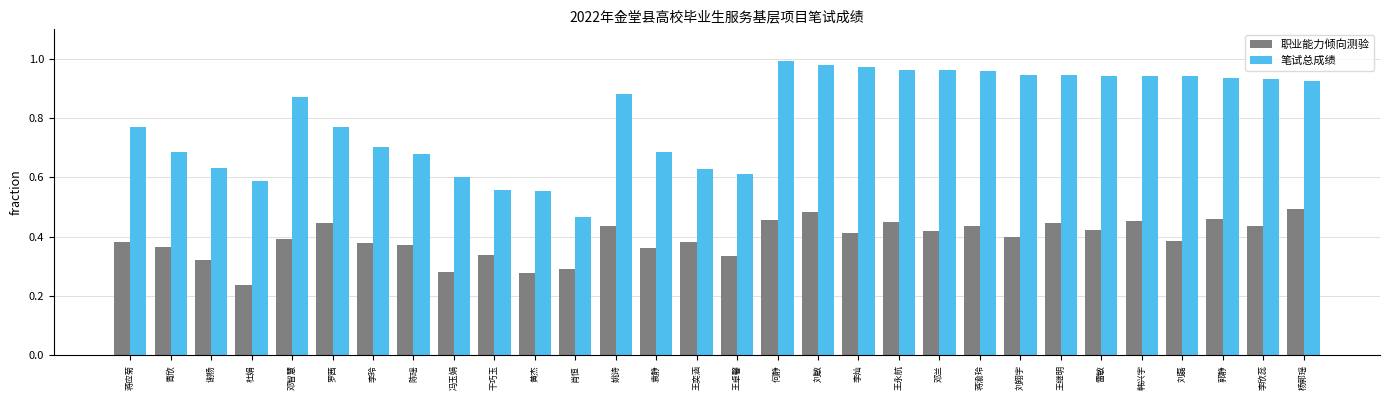

What is the label of the 5th bar from the left?

邓智慧